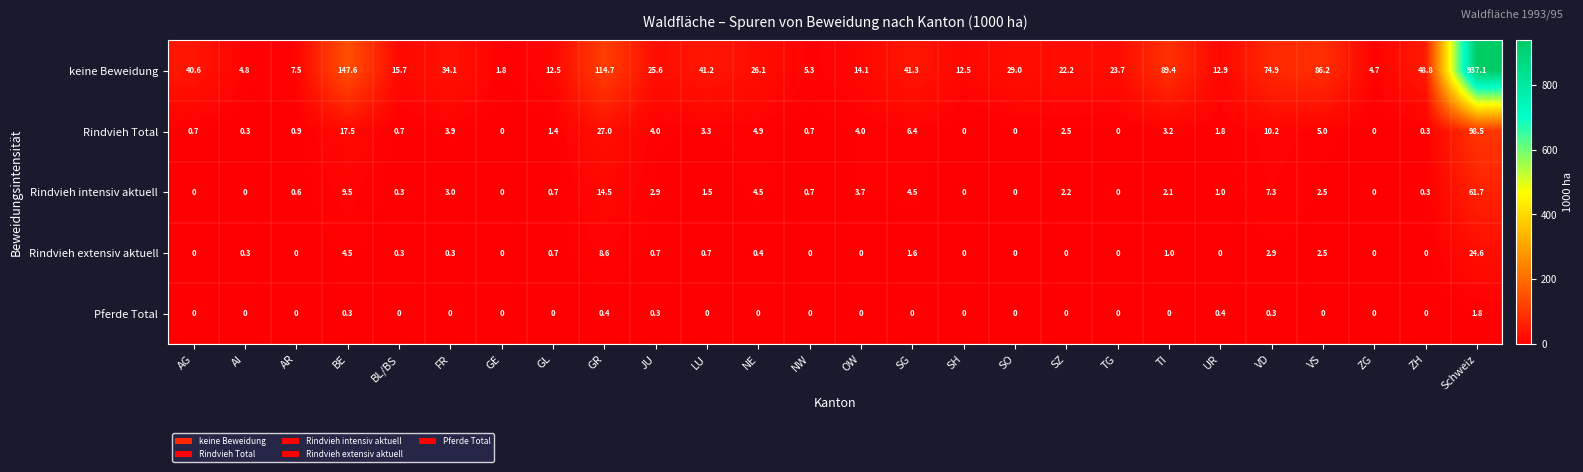

At which category does the chart reach its peak across all series?

Schweiz